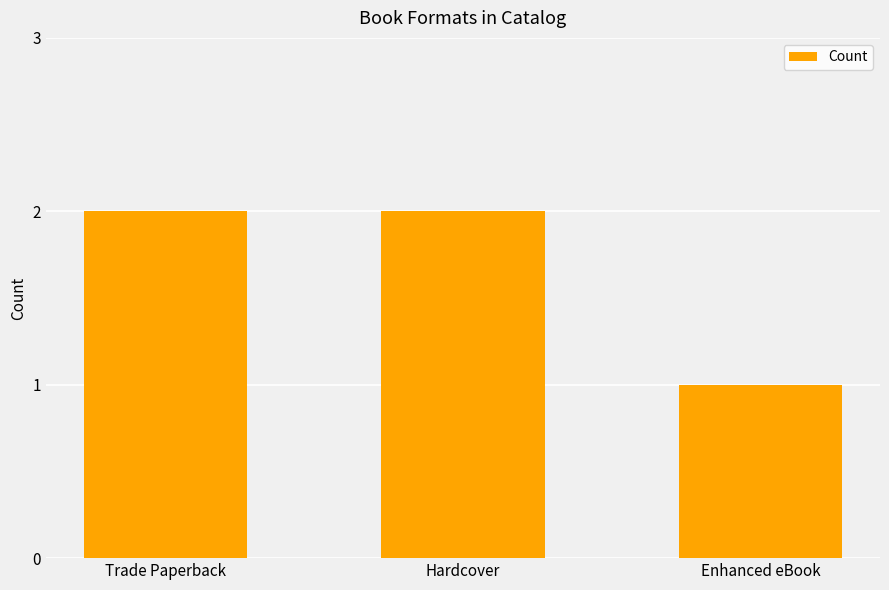

What is the value of the 2nd bar from the left?

2